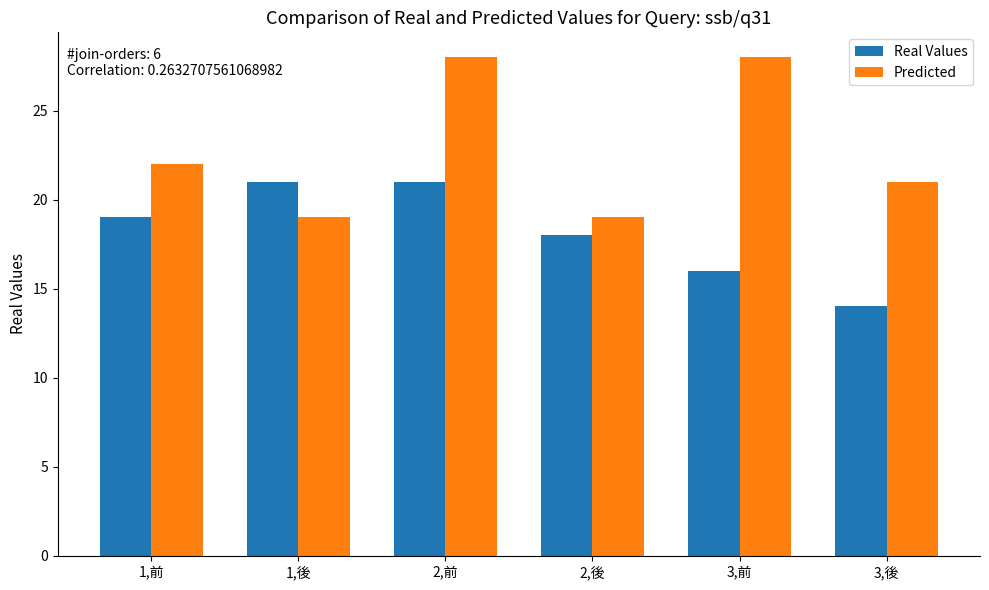

What is the smallest value displayed?

14